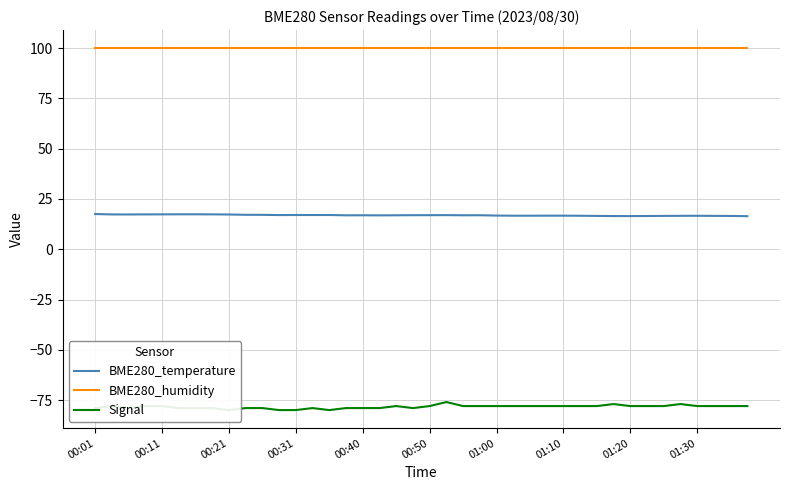

Reading left to right, extract all data points from this chart.

BME280_temperature: 17.5	17.3	17.3	17.3	17.4	17.4	17.4	17.3	17.3	17.1	17.1	17.0	17.0	17.0	17.0	16.9	16.9	16.9	16.9	16.9	16.9	17.0	16.9	16.9	16.8	16.7	16.7	16.7	16.7	16.6	16.6	16.5	16.5	16.5	16.6	16.6	16.6	16.6	16.6	16.4
BME280_humidity: 100.0	100.0	100.0	100.0	100.0	100.0	100.0	100.0	100.0	100.0	100.0	100.0	100.0	100.0	100.0	100.0	100.0	100.0	100.0	100.0	100.0	100.0	100.0	100.0	100.0	100.0	100.0	100.0	100.0	100.0	100.0	100.0	100.0	100.0	100.0	100.0	100.0	100.0	100.0	100.0
Signal: -79.0	-78.0	-79.0	-78.0	-78.0	-79.0	-79.0	-79.0	-80.0	-79.0	-79.0	-80.0	-80.0	-79.0	-80.0	-79.0	-79.0	-79.0	-78.0	-79.0	-78.0	-76.0	-78.0	-78.0	-78.0	-78.0	-78.0	-78.0	-78.0	-78.0	-78.0	-77.0	-78.0	-78.0	-78.0	-77.0	-78.0	-78.0	-78.0	-78.0